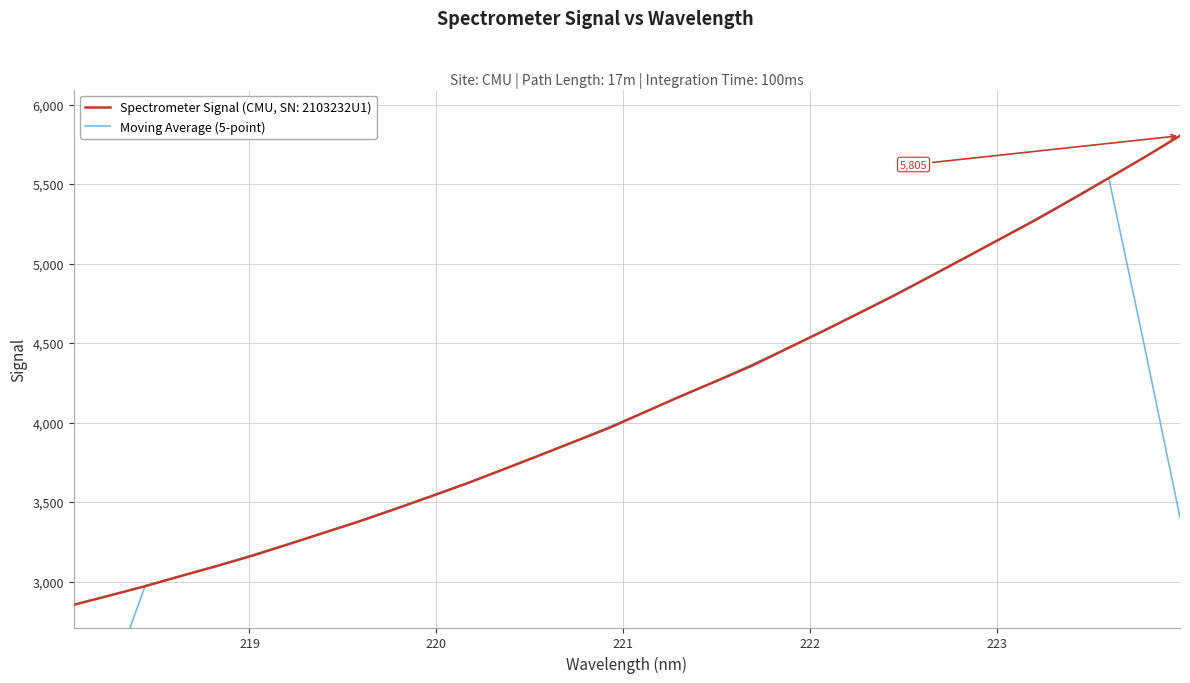

What is the highest value of the Spectrometer Signal (CMU, SN: 2103232U1) series?

5804.7